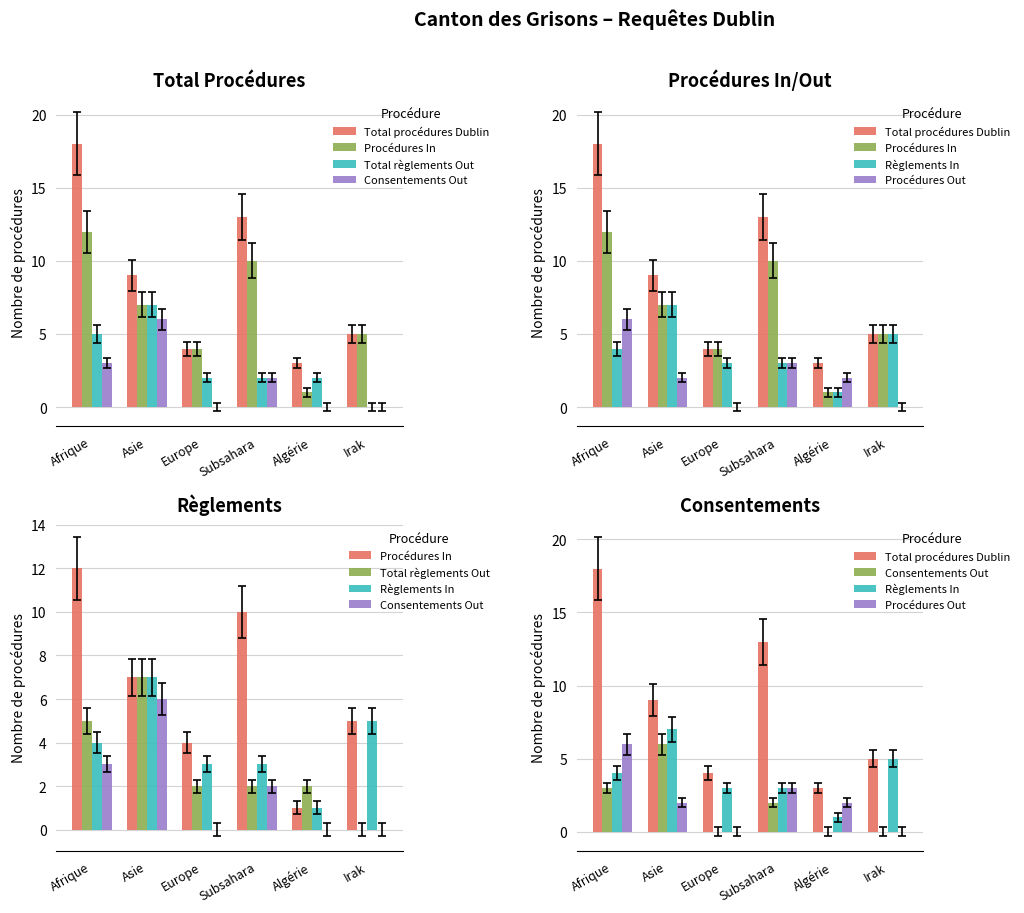

Reading left to right, list all the values displayed in this chart.

Total procédures Dublin: 18	9	4	13	3	5
Procédures In: 12	7	4	10	1	5
Total règlements Out: 5	7	2	2	2	0
Consentements Out: 3	6	0	2	0	0
Règlements In: 4	7	3	3	1	5
Procédures Out: 6	2	0	3	2	0